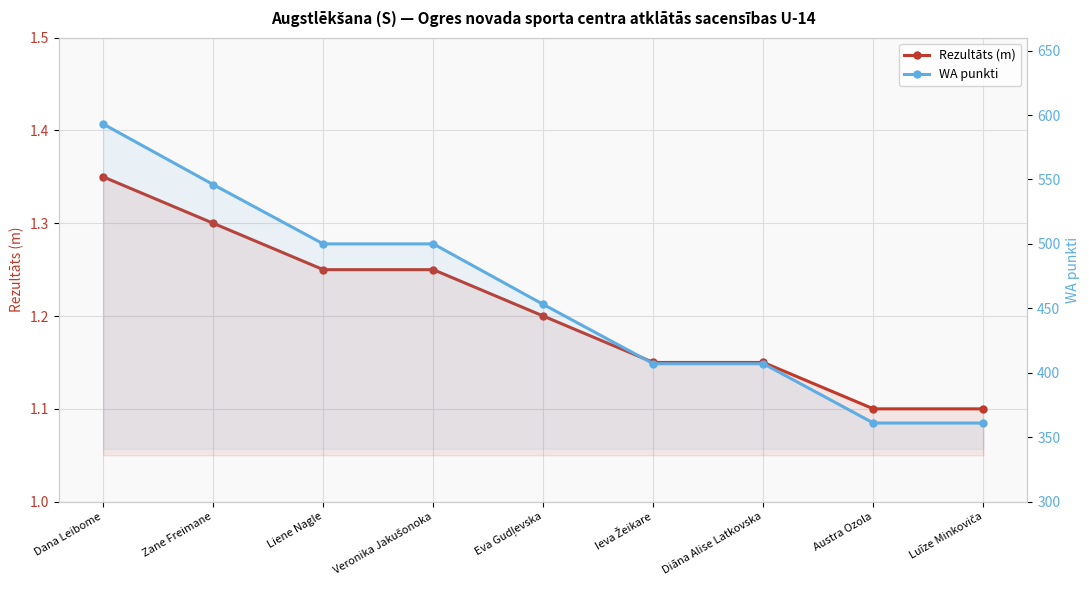

List the series in order of their peak value, lowest first.

Rezultāts (m), WA punkti